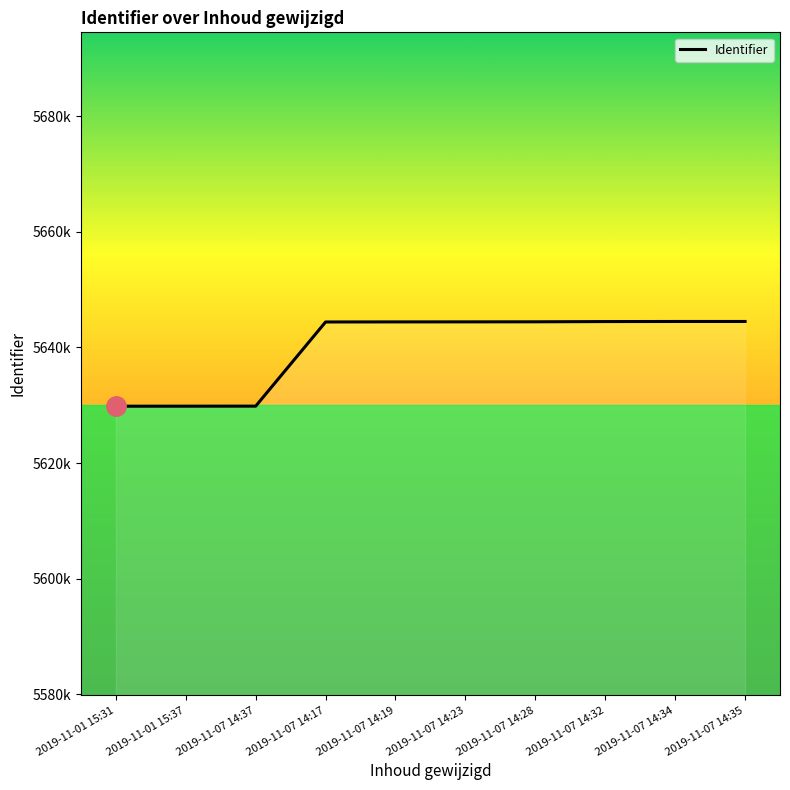

Rank the categories by value from lowest to highest.

2019-11-01 15:31, 2019-11-01 15:37, 2019-11-07 14:37, 2019-11-07 14:17, 2019-11-07 14:19, 2019-11-07 14:23, 2019-11-07 14:28, 2019-11-07 14:32, 2019-11-07 14:34, 2019-11-07 14:35